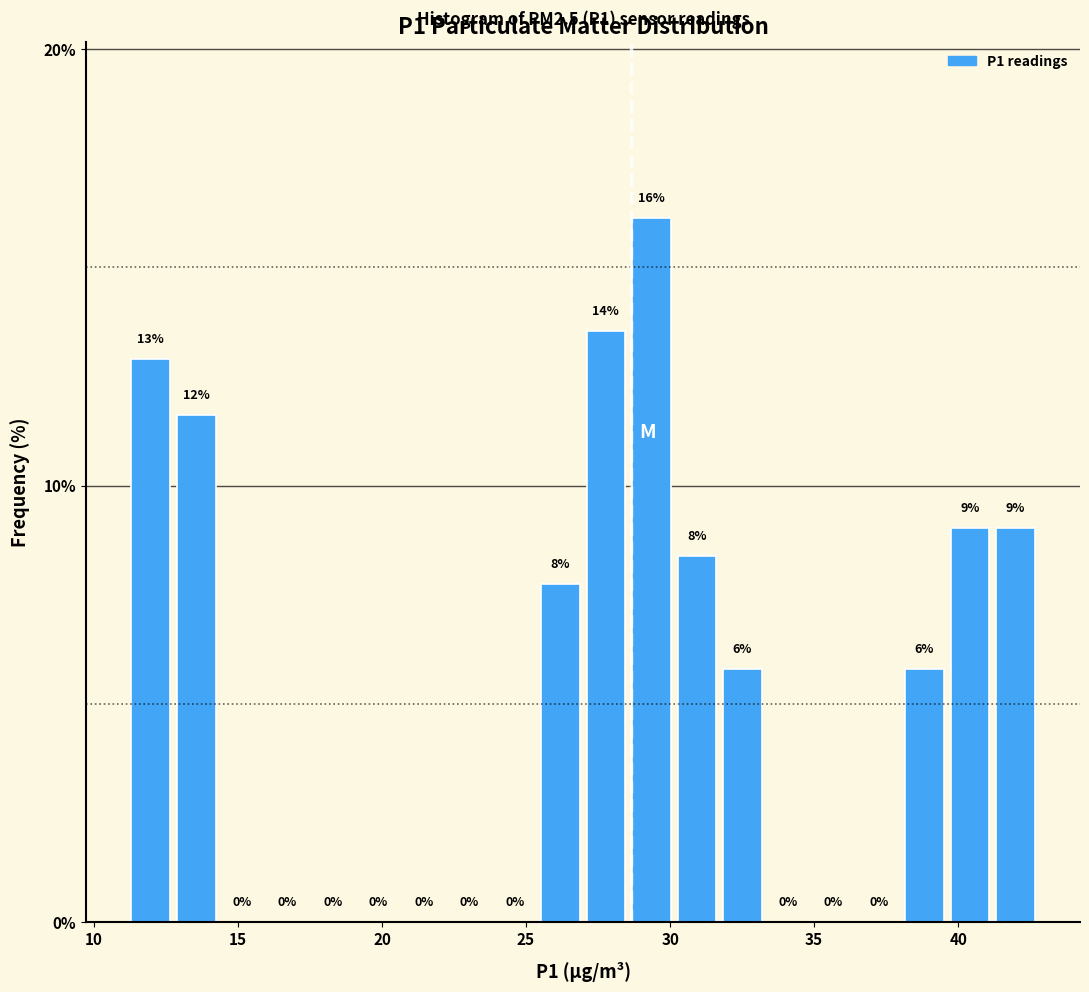

Read against the x-axis, roughly where is the centre of the tallest bar?

29.5